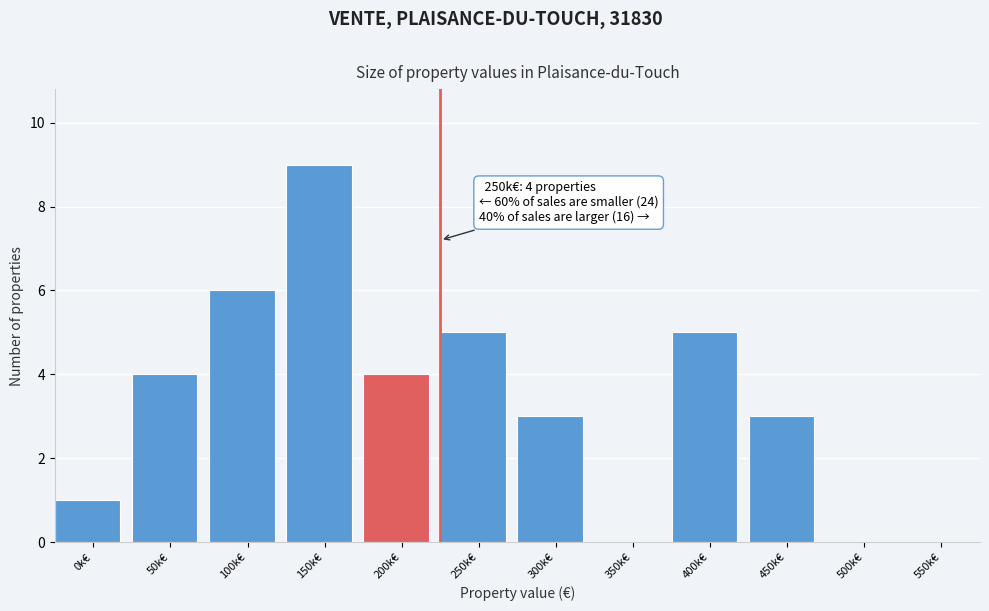

Reading left to right, what are all the values shown in this chart?

0k€=1	50k€=4	100k€=6	150k€=9	200k€=4	250k€=5	300k€=3	350k€=0	400k€=5	450k€=3	500k€=0	550k€=0